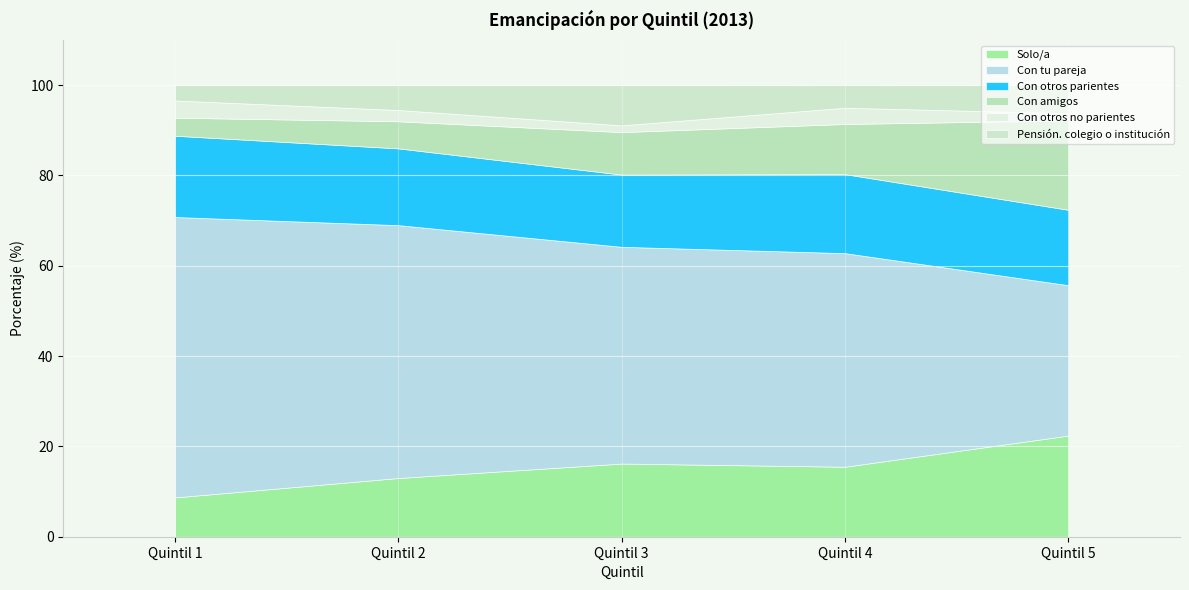

Where does the Solo/a series first go above 15?

Quintil 3